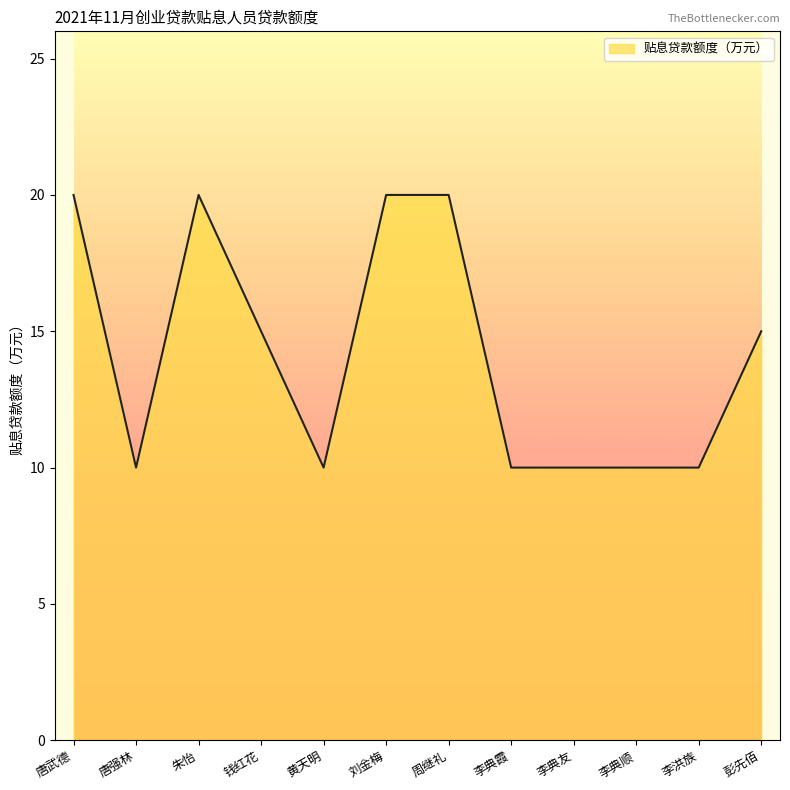

Approximately how many times larger is the value at 唐武德 compared to 刘金梅?

1.0